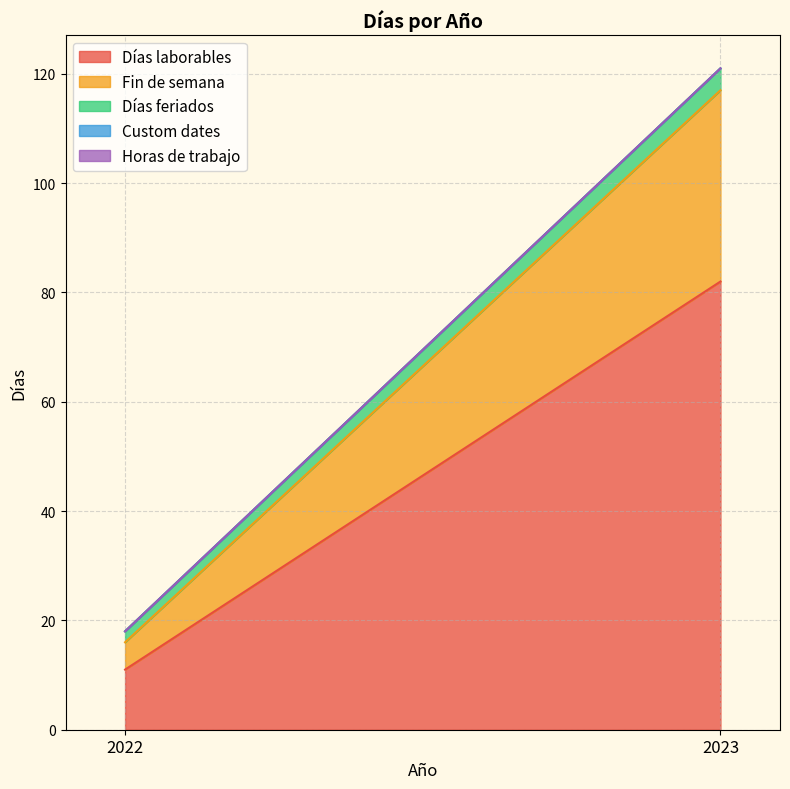

Which label corresponds to the smallest value in the chart?

2022